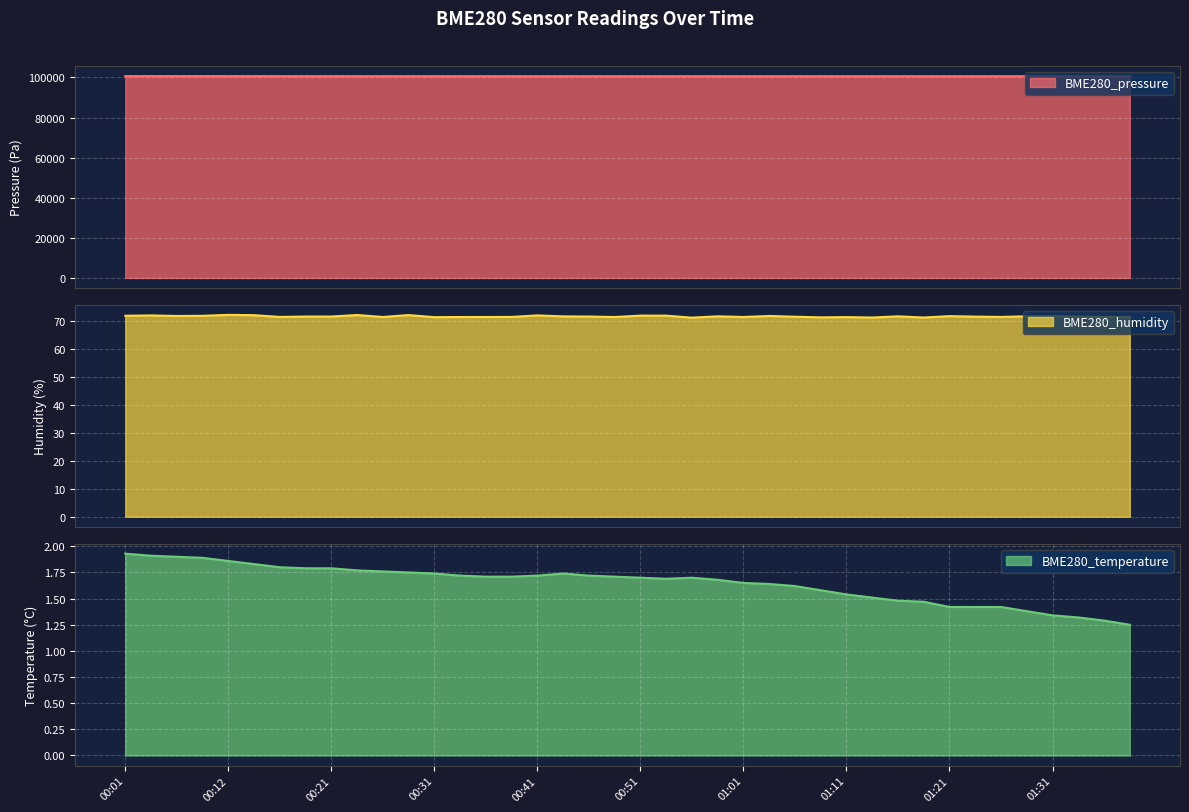

At which category does the chart reach its minimum across all series?

01:39